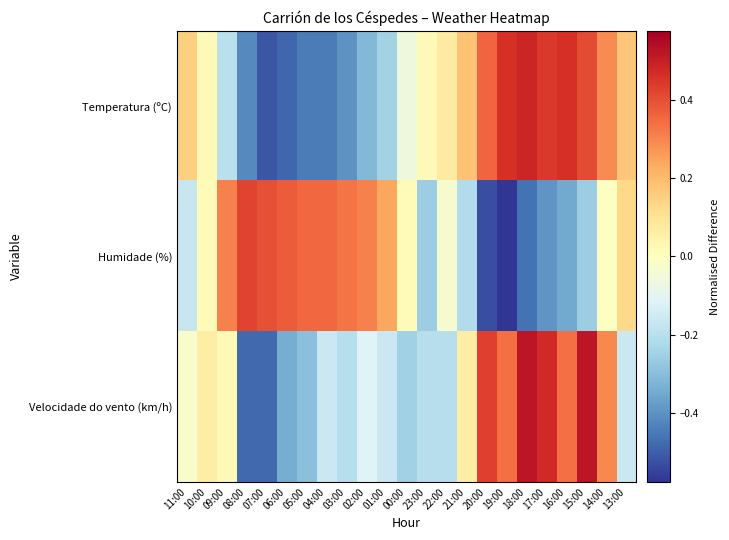

At which category is the sum across all series the highest?

15:00